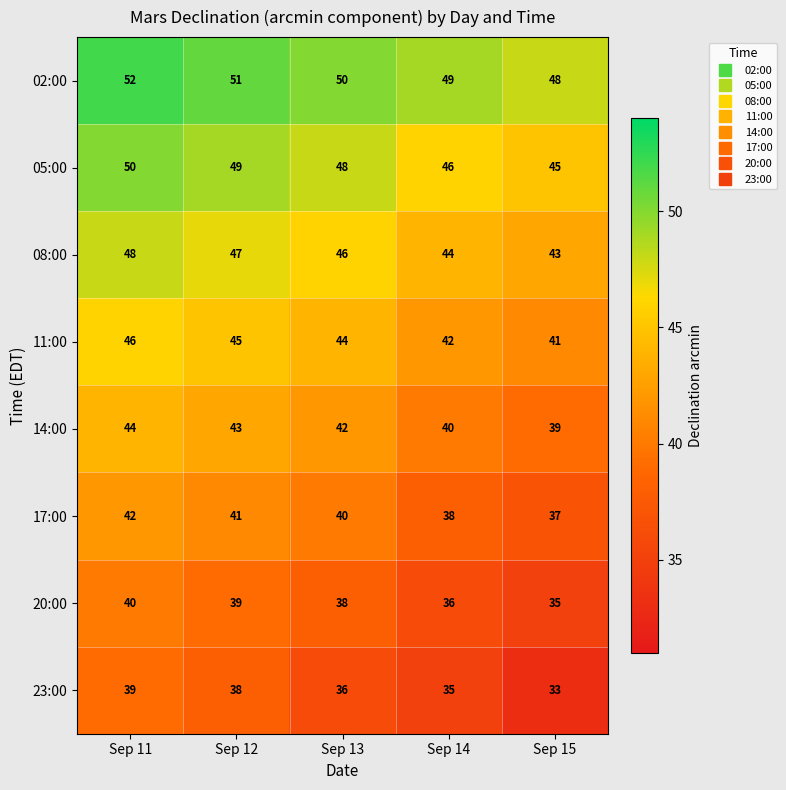

What is the total value across all series at Sep 15?

321